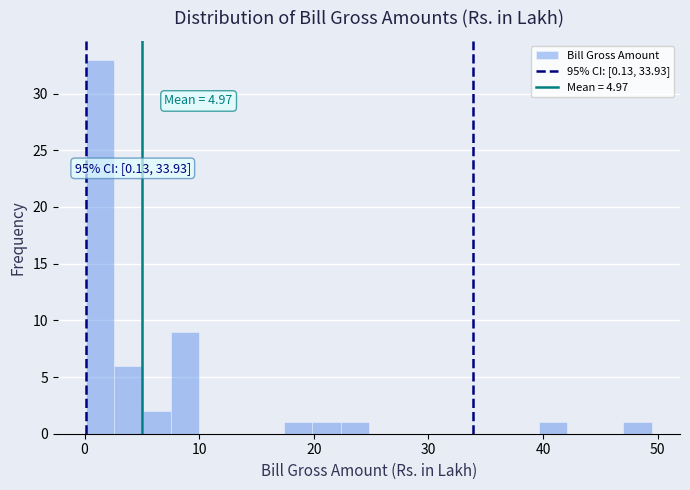

Read against the x-axis, roughly where is the centre of the tallest bar?

1